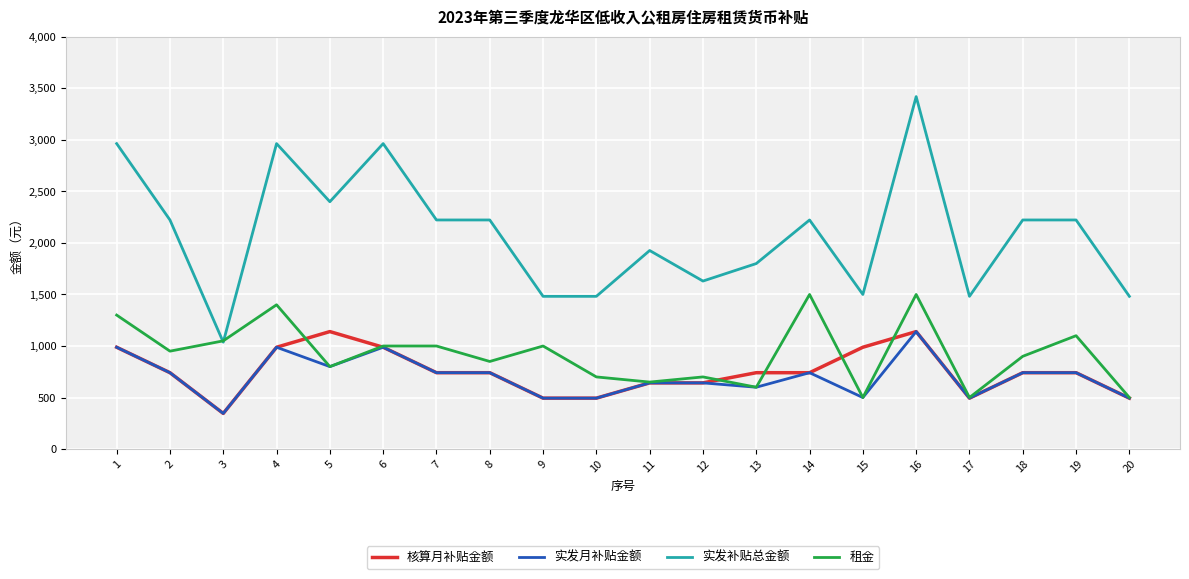

Between 11 and 14, which series saw the biggest shift?

租金